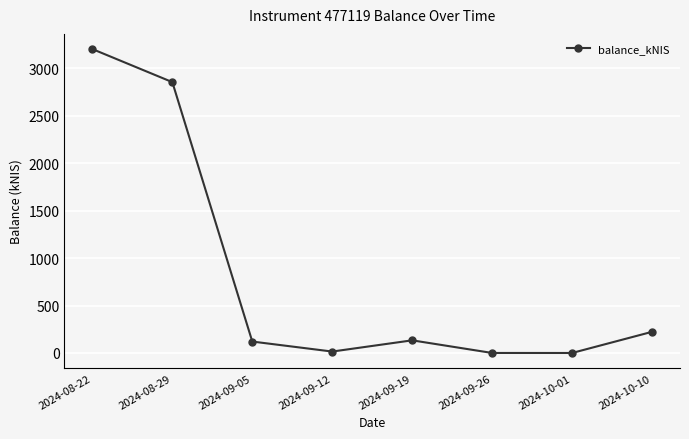

Is this an area chart (filled region under the line)?

No